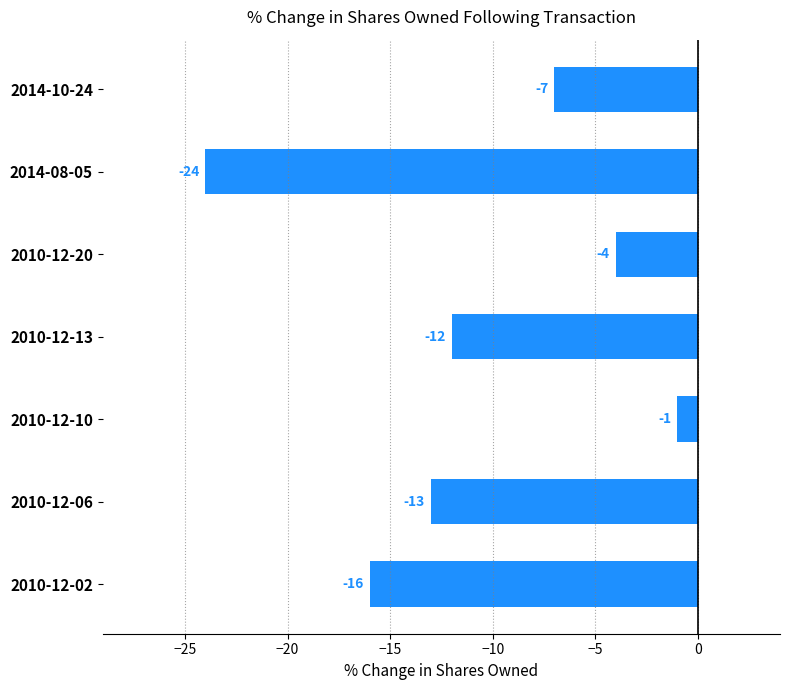

Between 2010-12-13 and 2010-12-06, which is larger?

2010-12-13